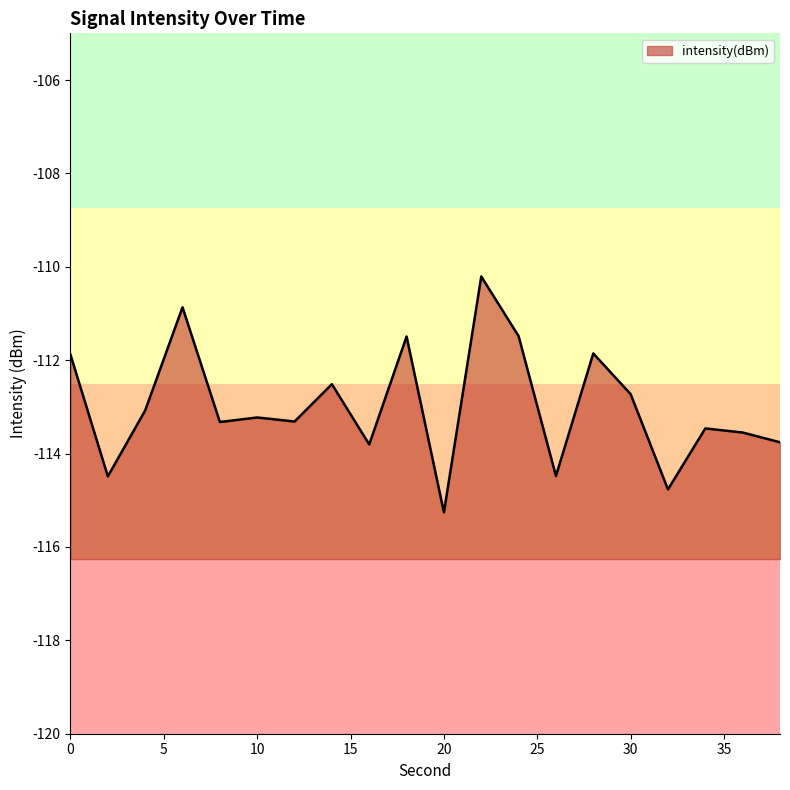

What is the smallest value displayed?

-115.3